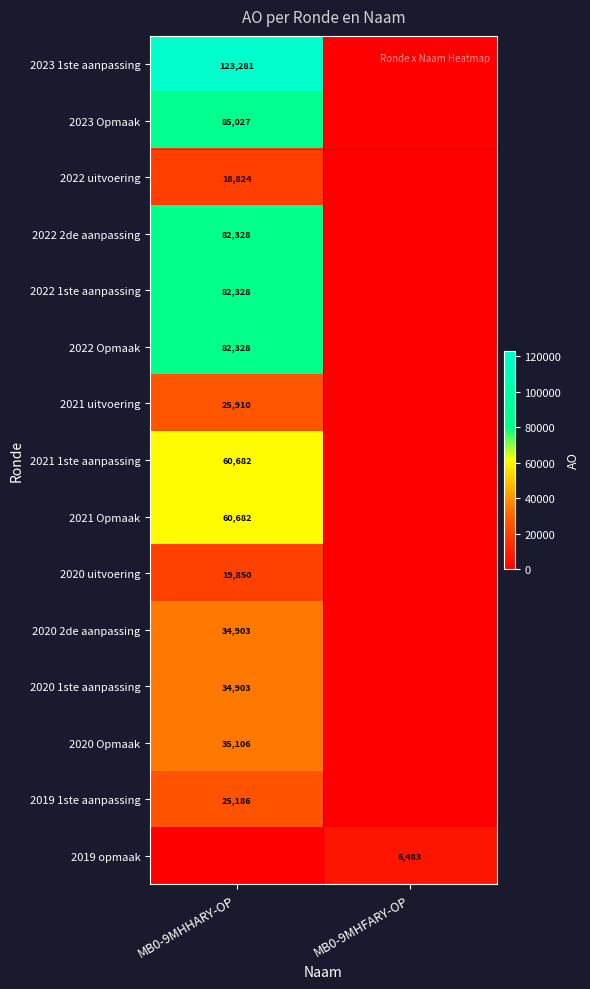

Is it true that 2020 Opmaak equals 35106 at MB0-9MHHARY-OP?

True